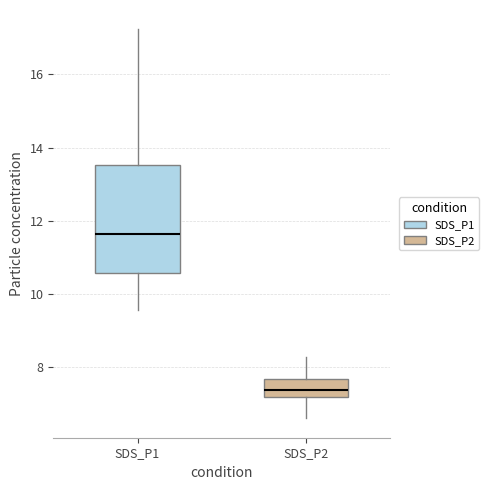

Where does the lower whisker of the box for SDS_P2 end on the y-axis? The values are not printed on the chart, so give them approximately, as read against the axis.

6.6